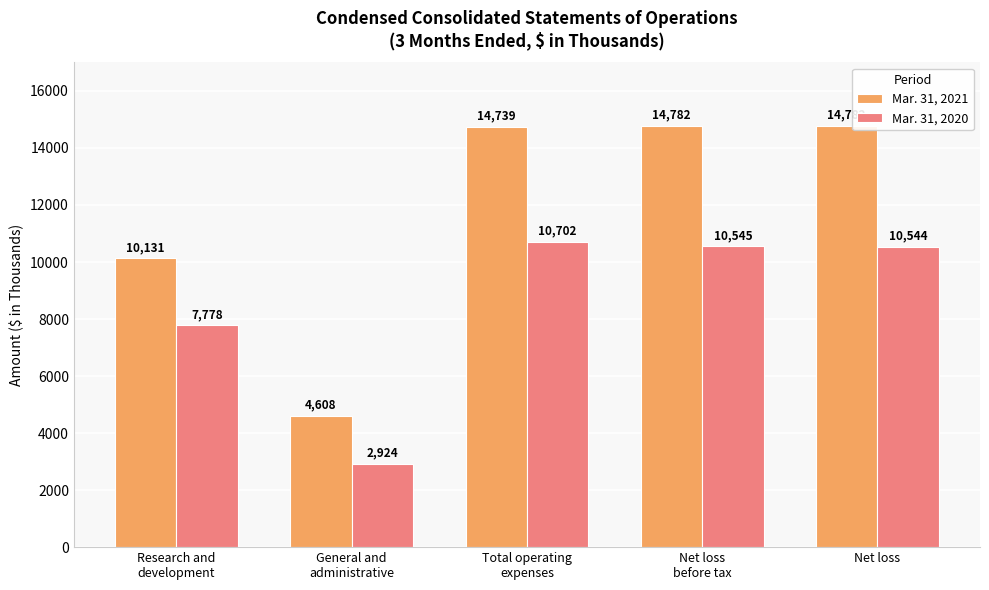

At which label is Mar. 31, 2020 closest to 6813?

Research and
development